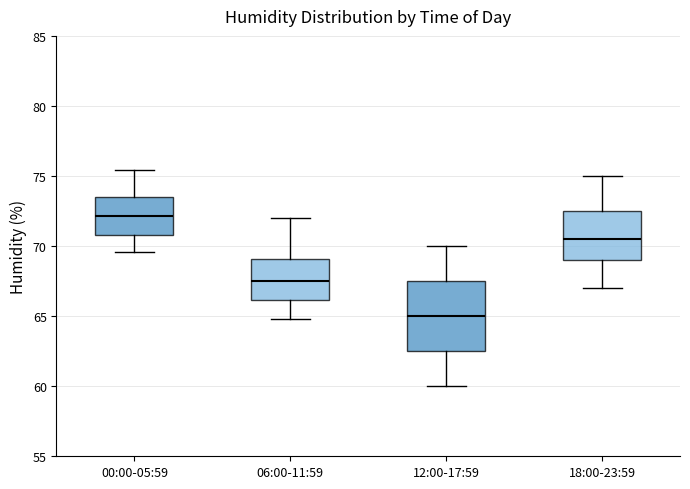

Reading left to right, transcribe this box plot: for each box, give where its median line is, the range the box spans, and where its two whiskers end, as read against the y-axis. The values are not printed on the chart, so give them approximately, as read against the axis.

00:00-05:59: median 72.0, box 71.0 to 73.5, whiskers 69.5 to 75.5
06:00-11:59: median 67.5, box 66.0 to 69.0, whiskers 65.0 to 72.0
12:00-17:59: median 65.0, box 62.5 to 67.5, whiskers 60.0 to 70.0
18:00-23:59: median 70.5, box 69.0 to 72.5, whiskers 67.0 to 75.0